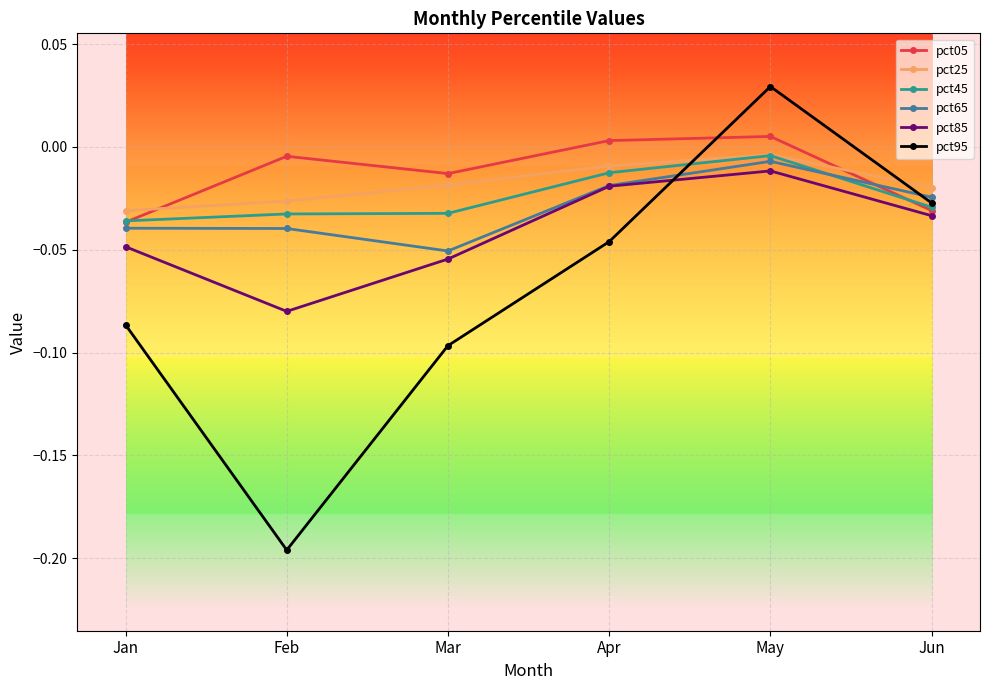

How many lines are shown in the chart?

6